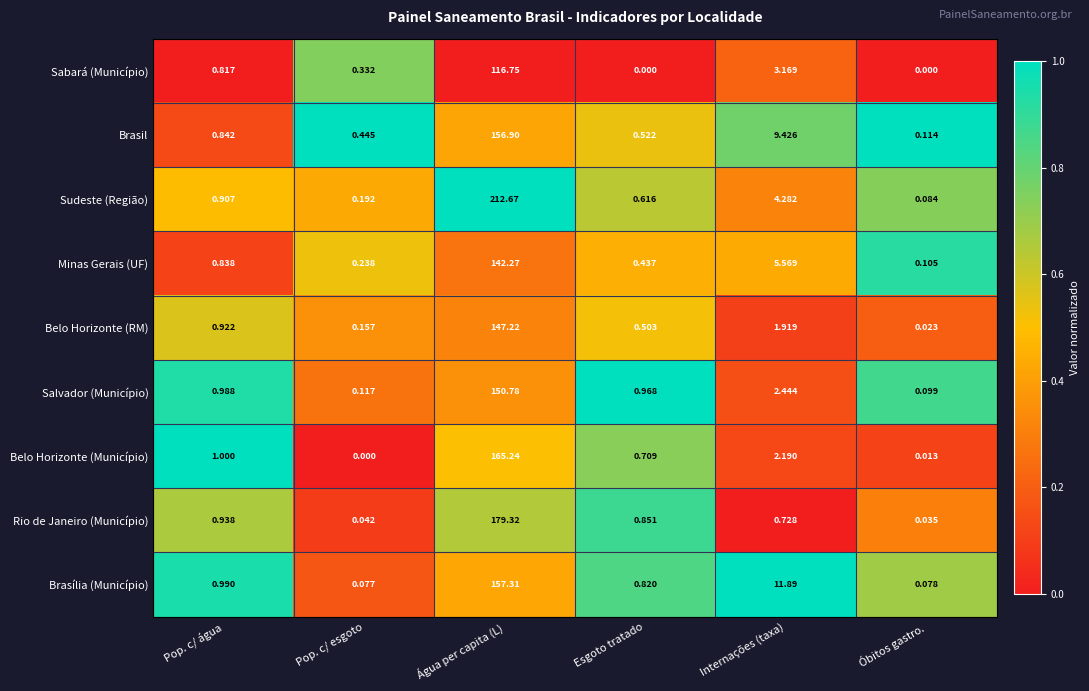

Which series changed the most between Pop. c/ esgoto and Esgoto tratado?

Salvador (Município)